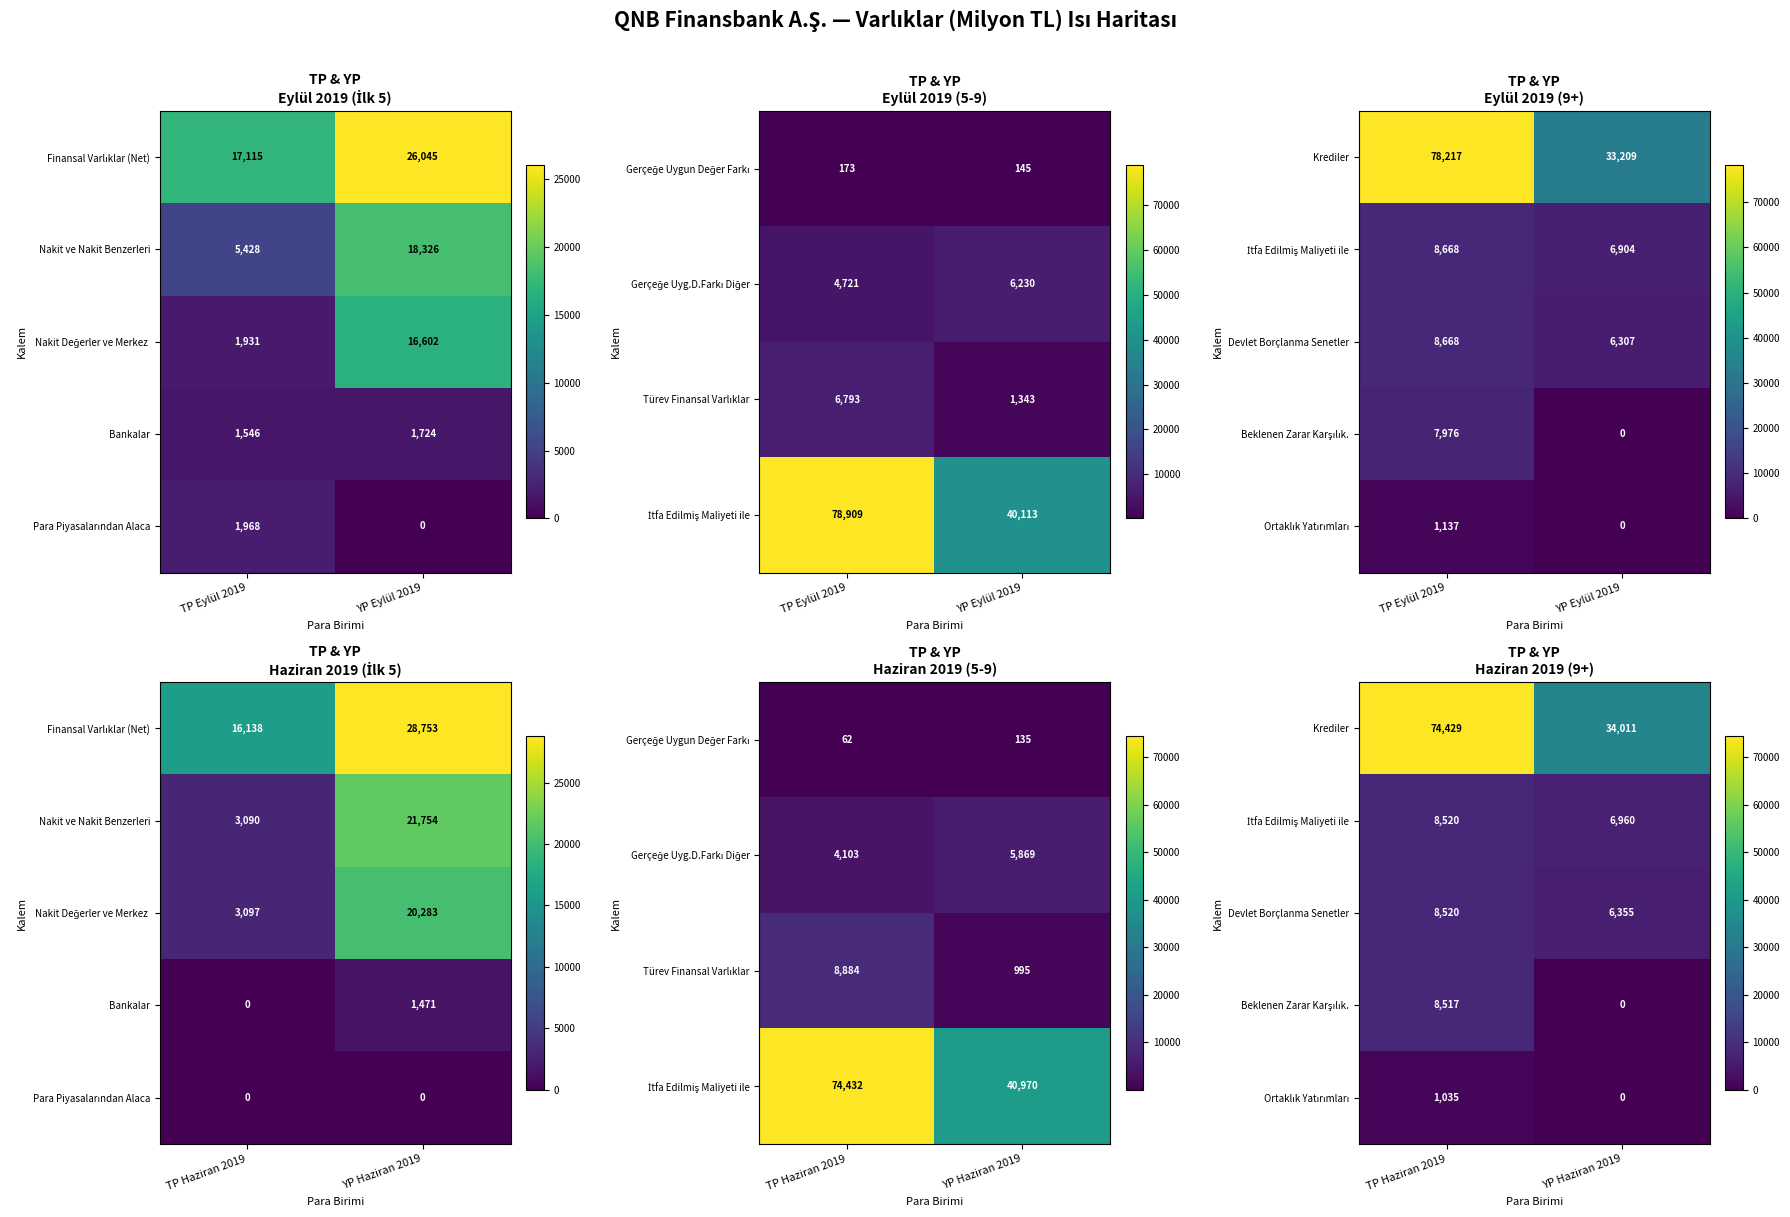

Rank the series at TP Haziran 2019 from lowest to highest value.

Ortaklık Yatırımları, Beklenen Zarar Karşılık., İtfa Edilmiş Maliyeti ile, Devlet Borçlanma Senetler, Krediler